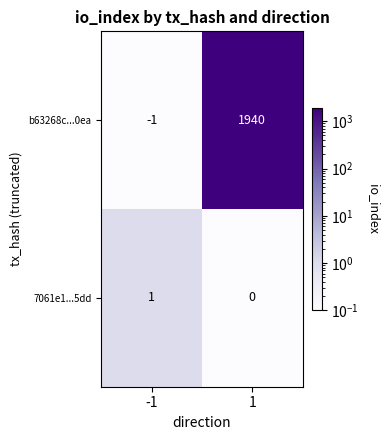

Reading right to left, list all the values displayed in this chart.

b63268c...0ea: 1=1940	-1=-1
7061e1...5dd: 1=0	-1=1